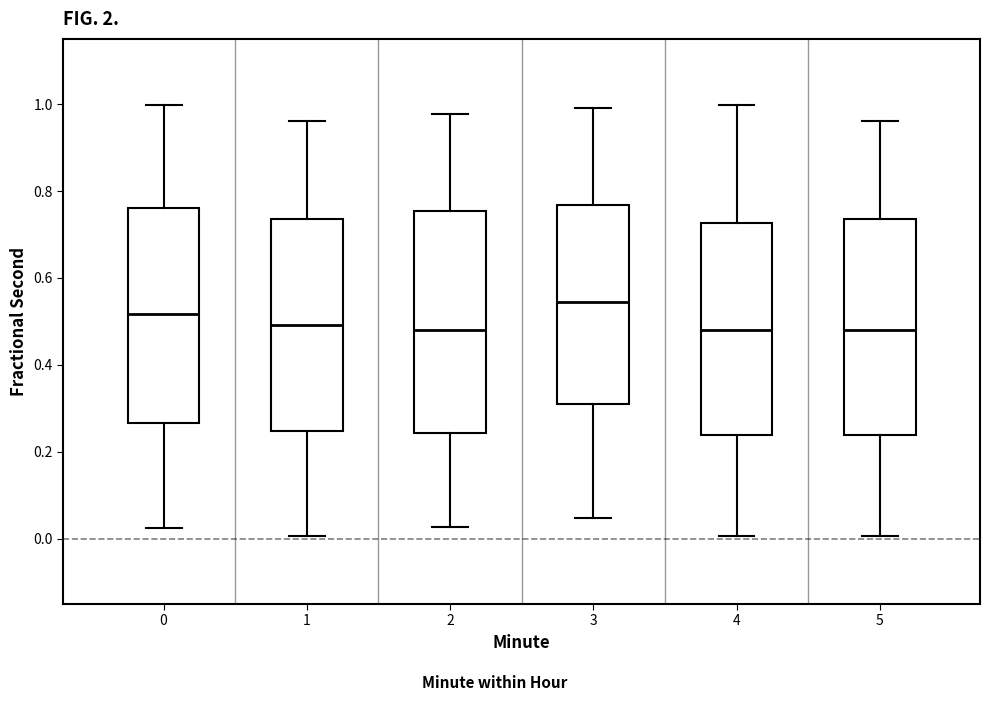

Where does the median line of the box at x = 1 sit on the y-axis? The values are not printed on the chart, so give them approximately, as read against the axis.

0.50